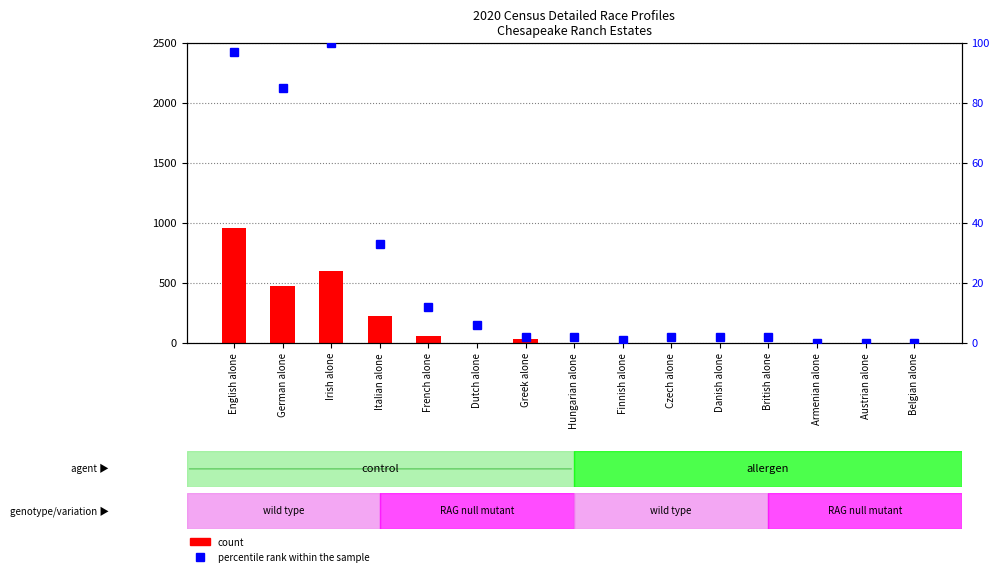

What position from the left is Armenian alone?

13